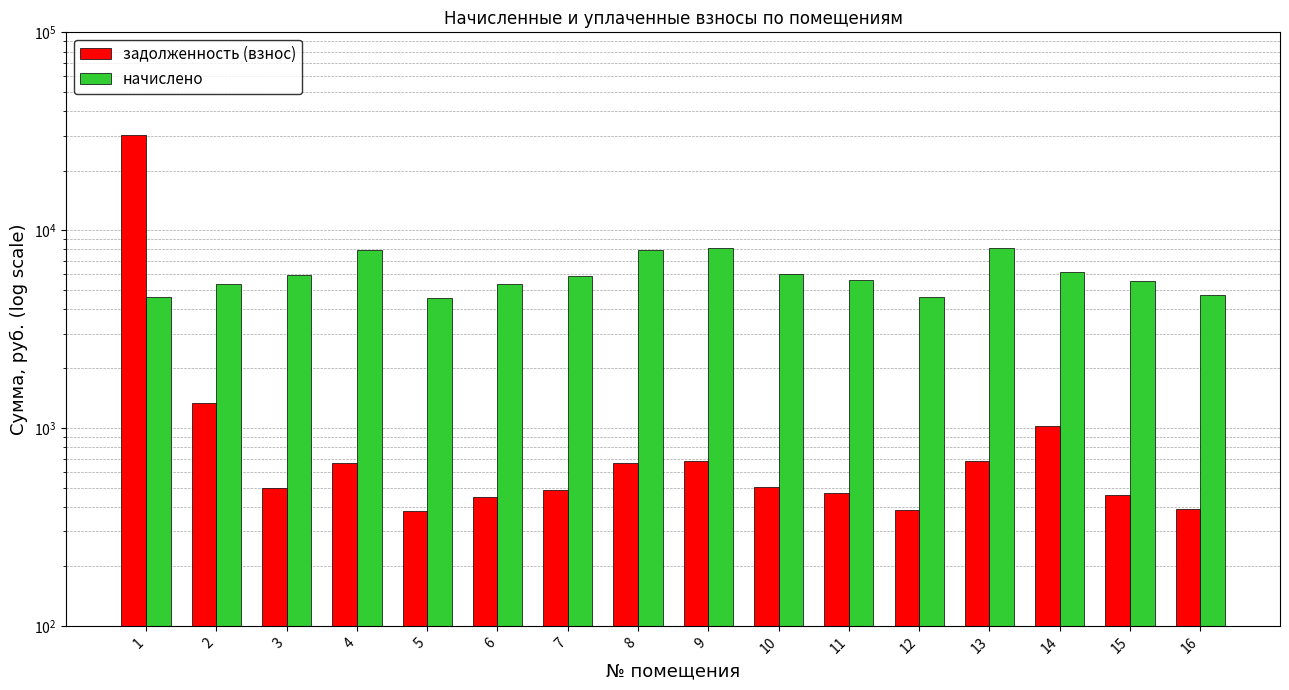

At which label does задолженность (взнос) first exceed 502?

1